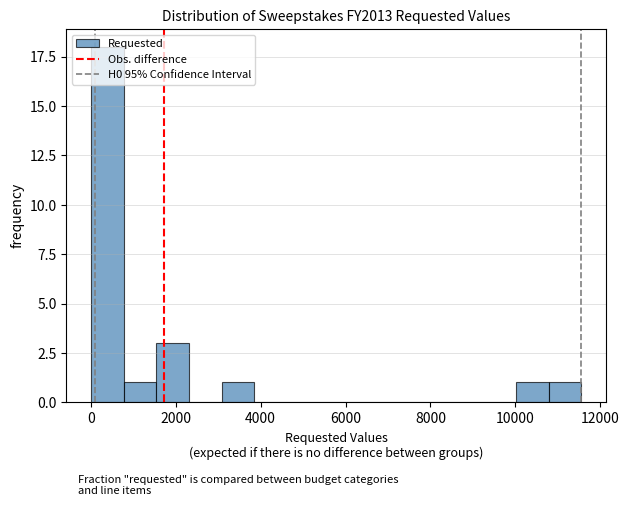

Read against the x-axis, roughly where is the centre of the tallest bar?

400